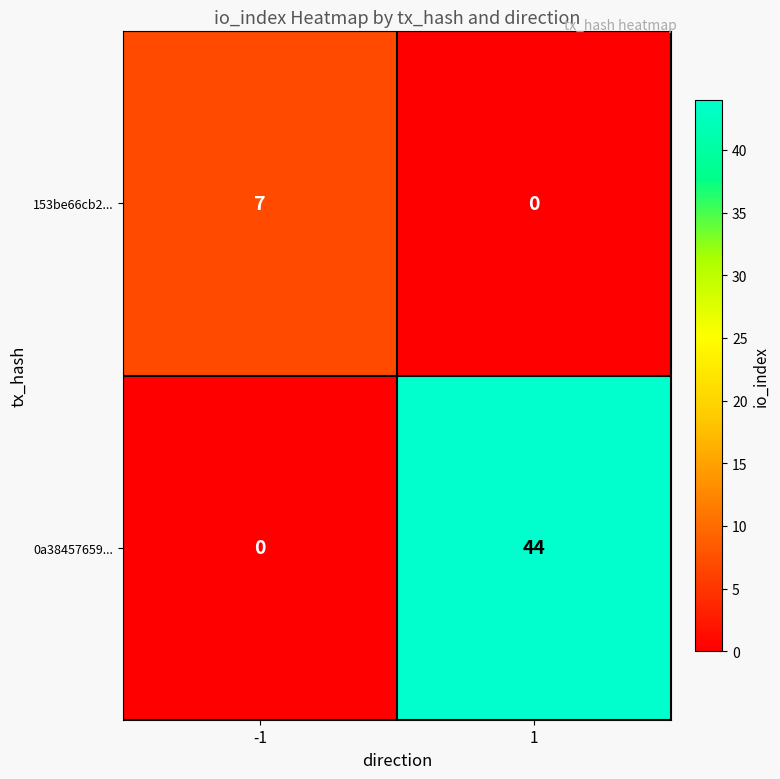

What is the difference between the 0a38457659... values at 1 and -1?

44